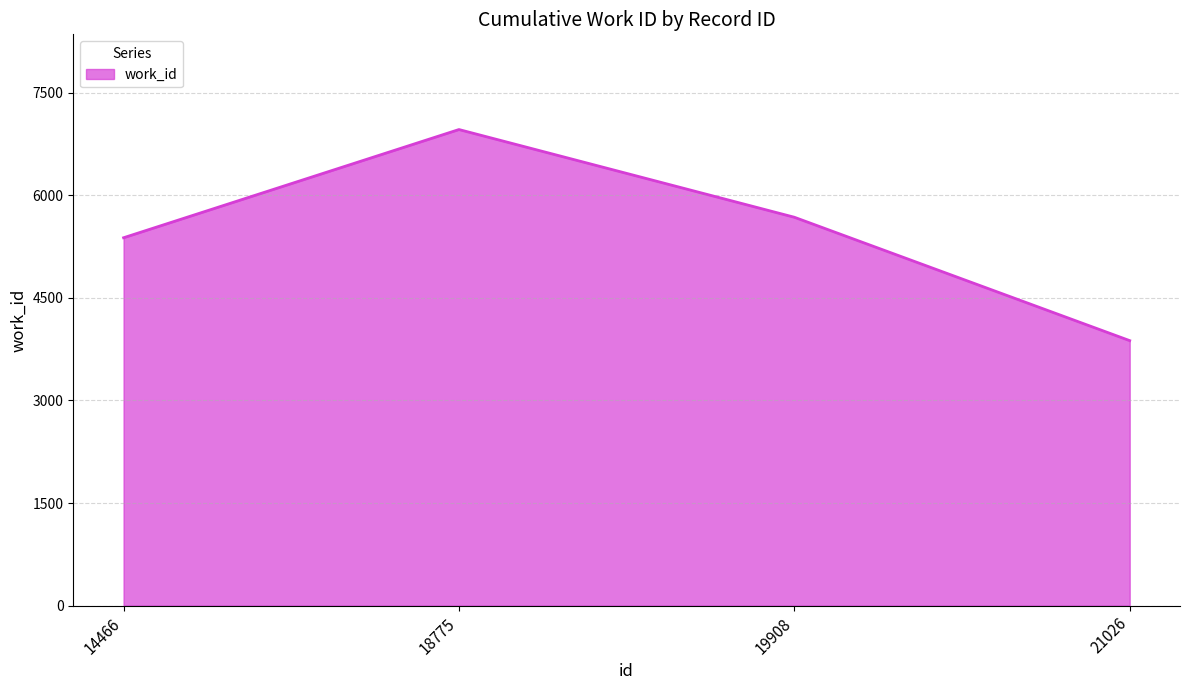

Does the chart display data point markers on the line(s)?

No